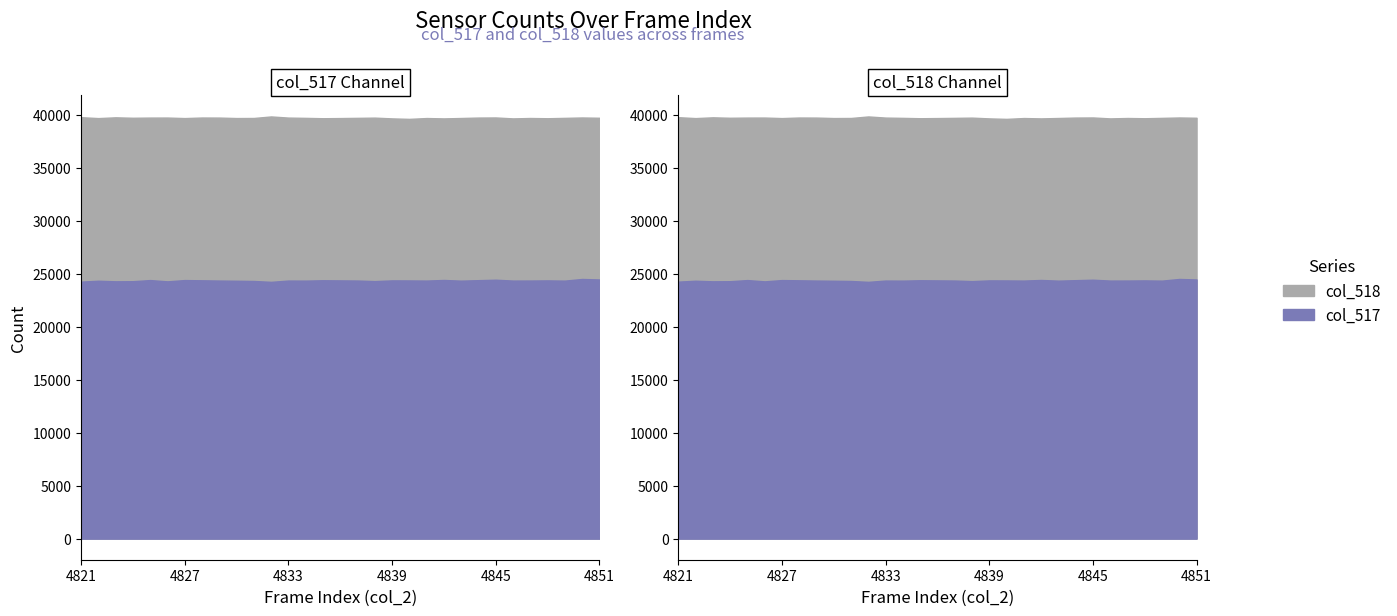

At 4843, list the series in order from largest to smallest.

col_518, col_517